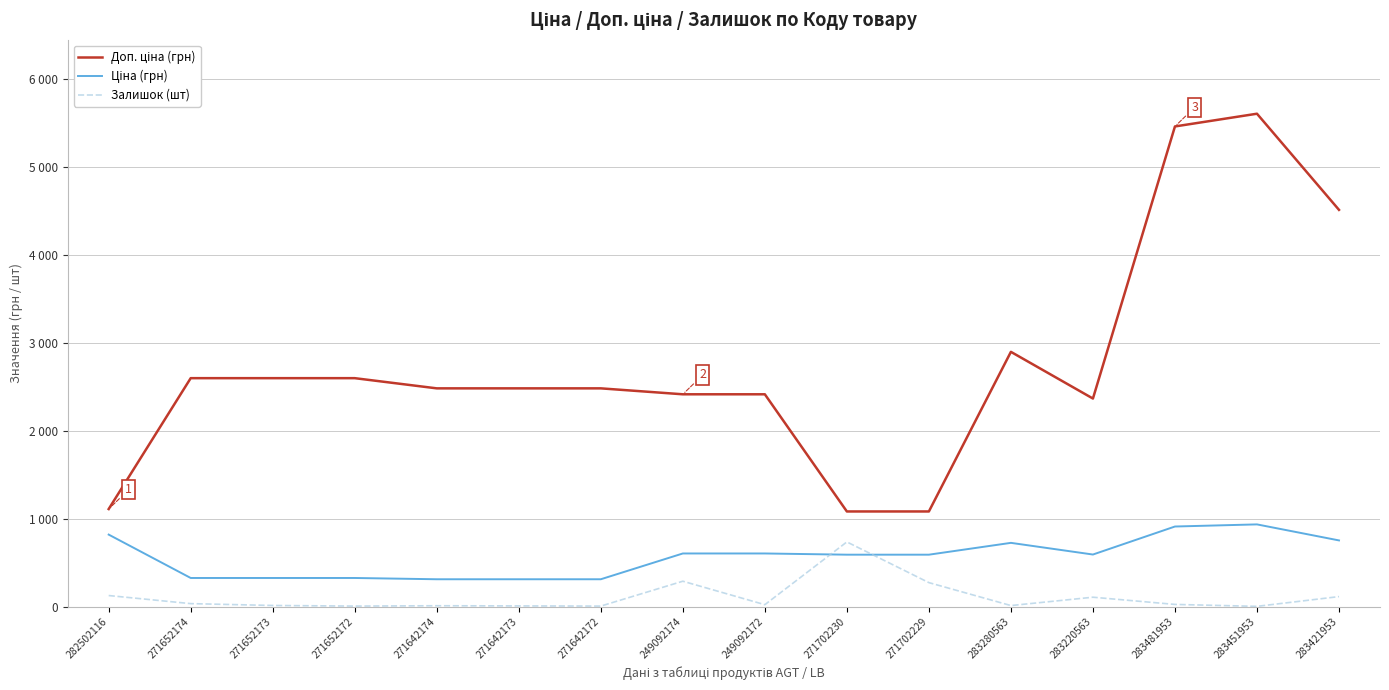

Which series changed the most between 271652173 and 271702229?

Доп. ціна (грн)